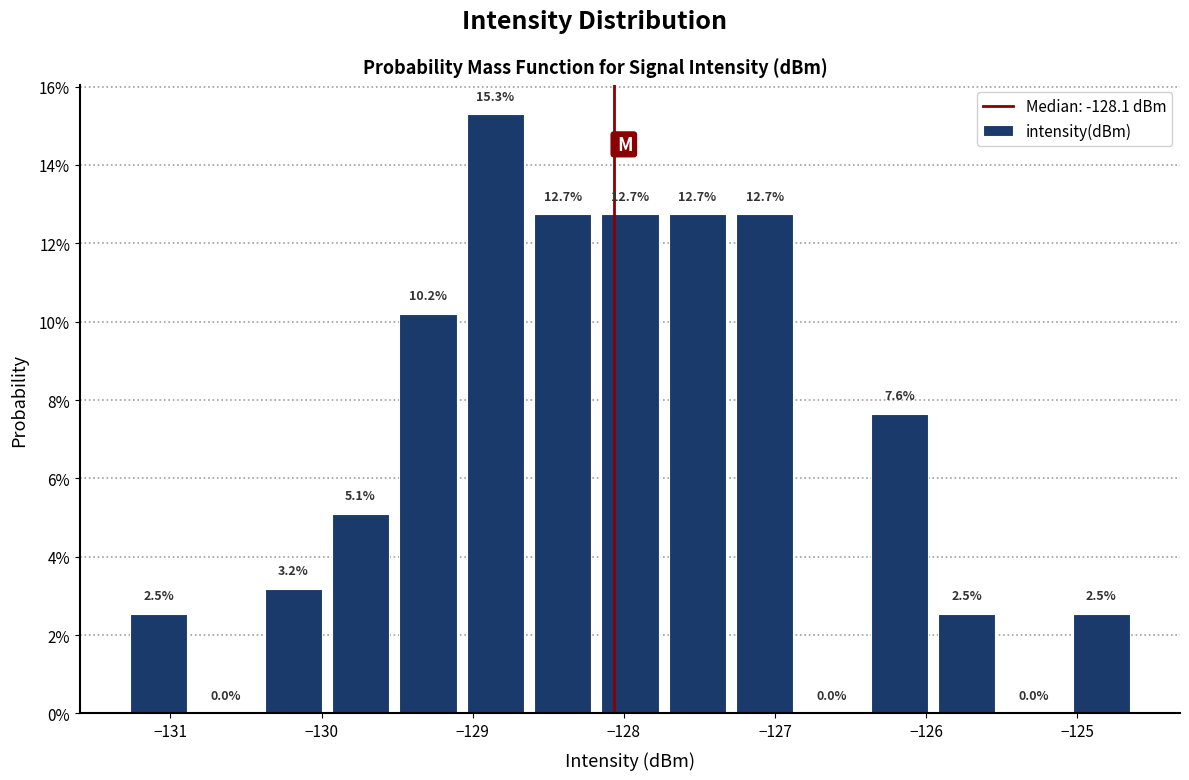

What is the height of the bar covering -128.2 to -127.7 on the x-axis? The bar edges are not printed on the chart, so give them approximately, as read against the axis.

12.7